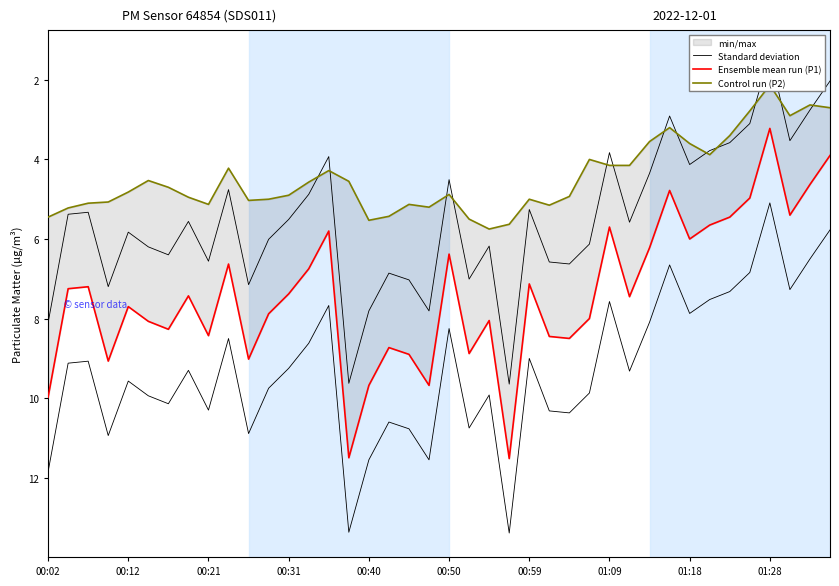

True or false: Control run (P2) and Ensemble mean run (P1) cross at least once.

False